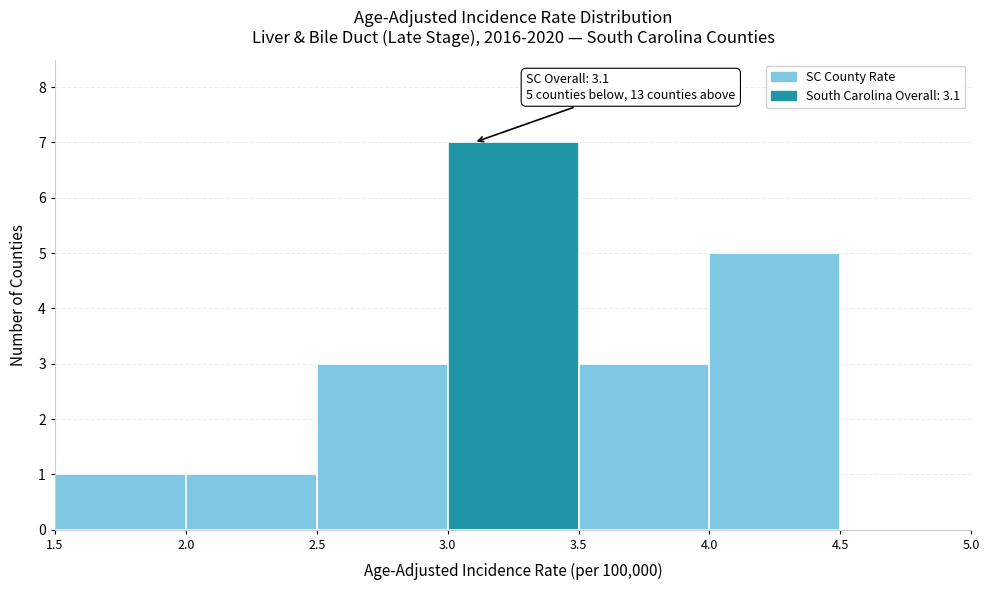

Over which range of the x-axis is the bar tallest?

3.0 to 3.5